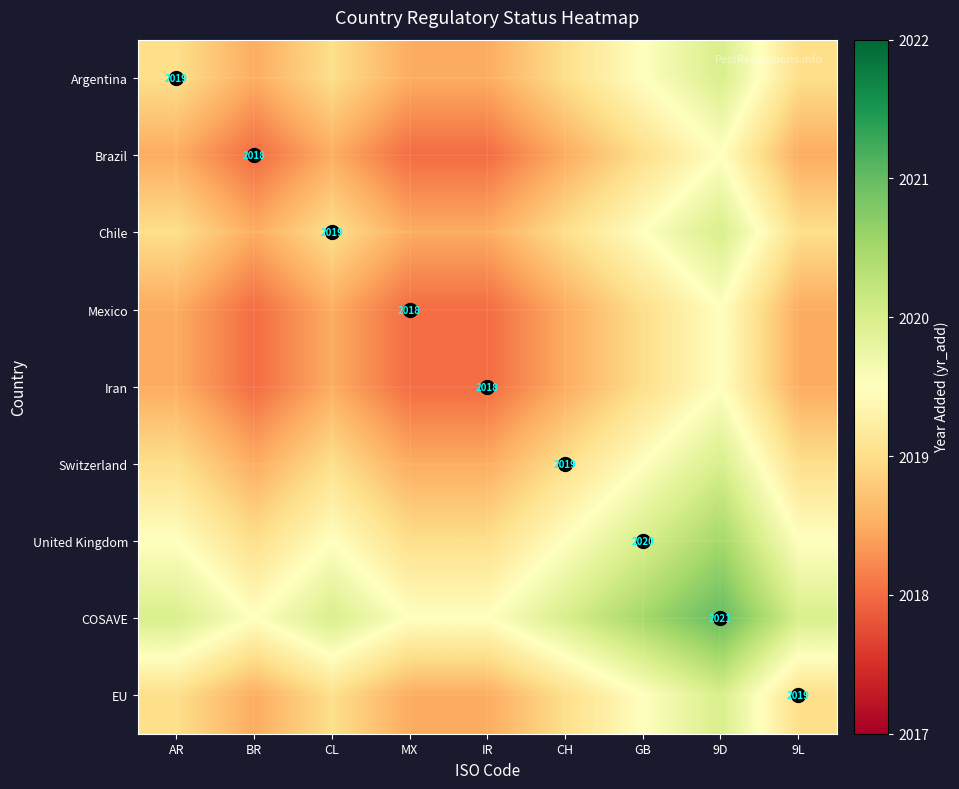

Is the value of Chile at 9D greater than the value of Argentina at CL?

Yes